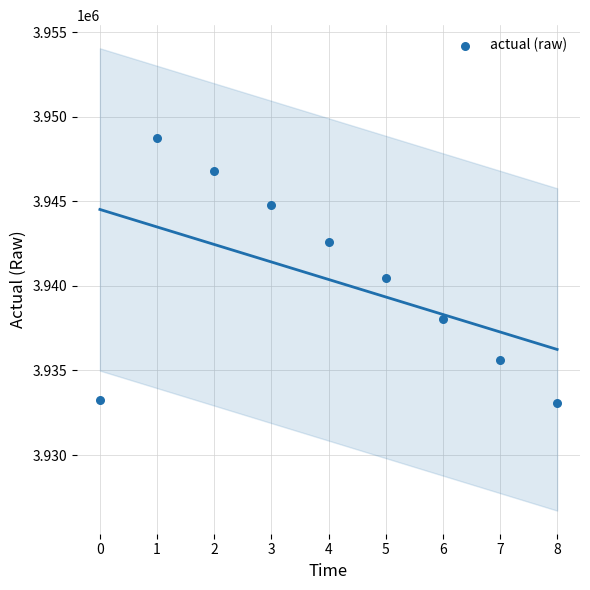

What Y value in the scatter plot is closest to 3940927?

3940449.9